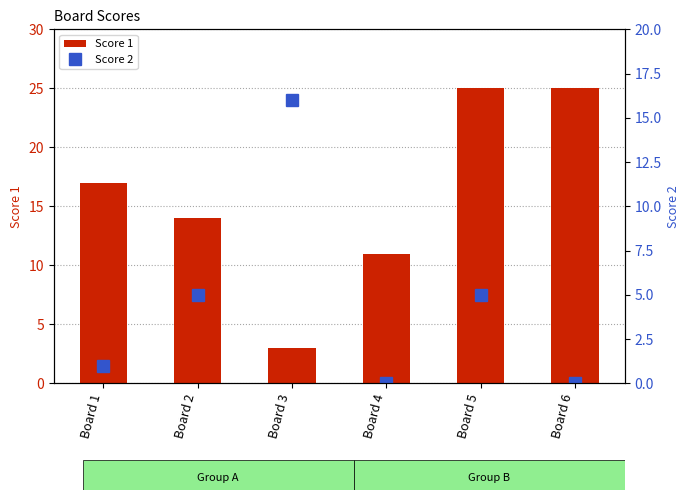

What is the difference between the highest and lowest values at Board 2?

9